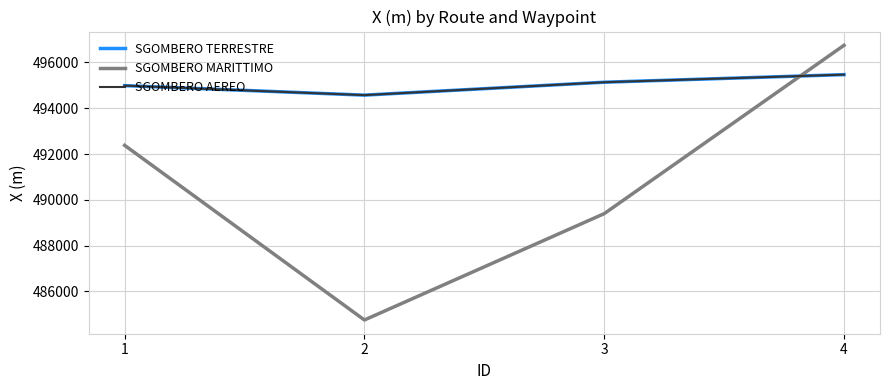

Does the chart have visible grid lines?

Yes